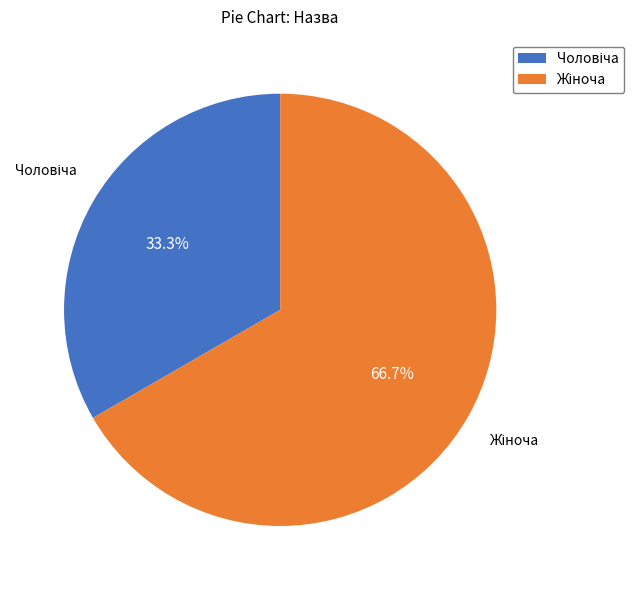

Does any single category account for the majority?

Yes